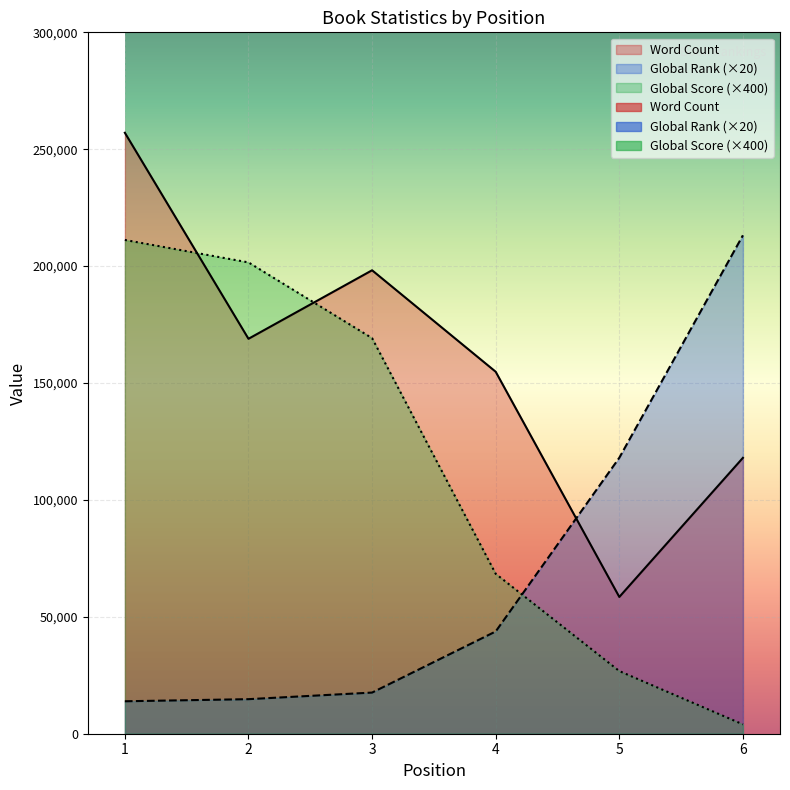

What is the average value of the Global Rank series?

70203